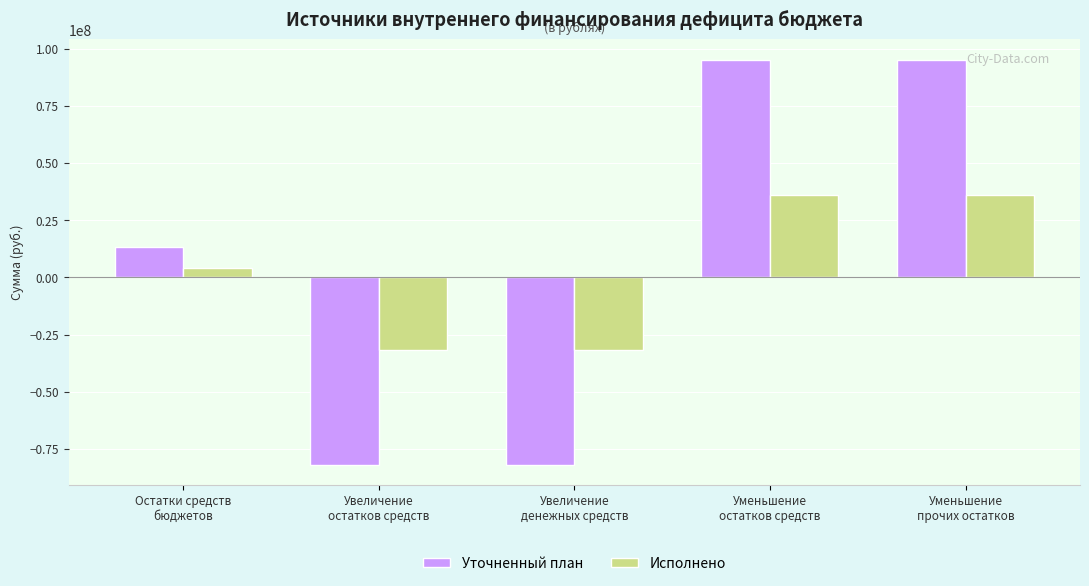

How many positive values does the Исполнено series have?

3